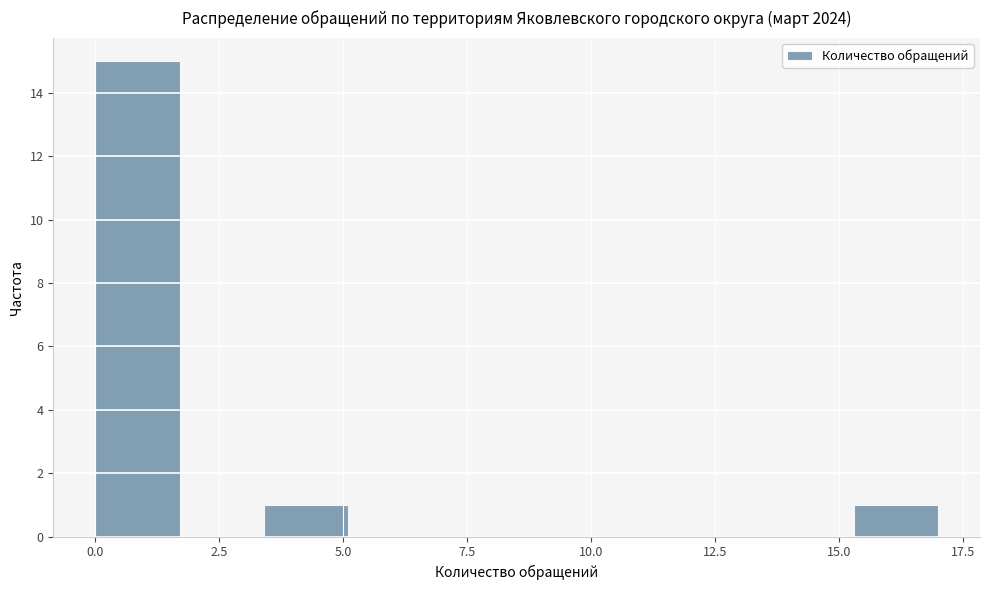

Around what value on the x-axis is the tallest bar? Give the approximate position of its centre, as read against the axis.

1.0